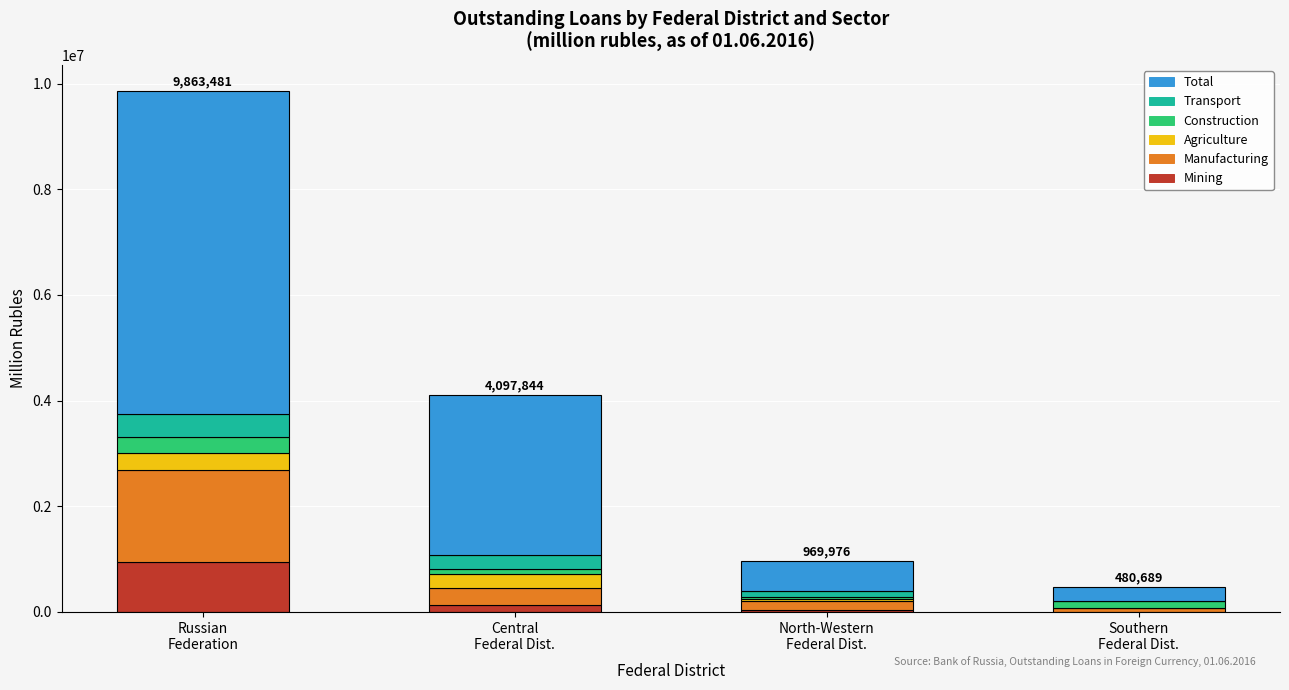

Are the bars horizontal?

No